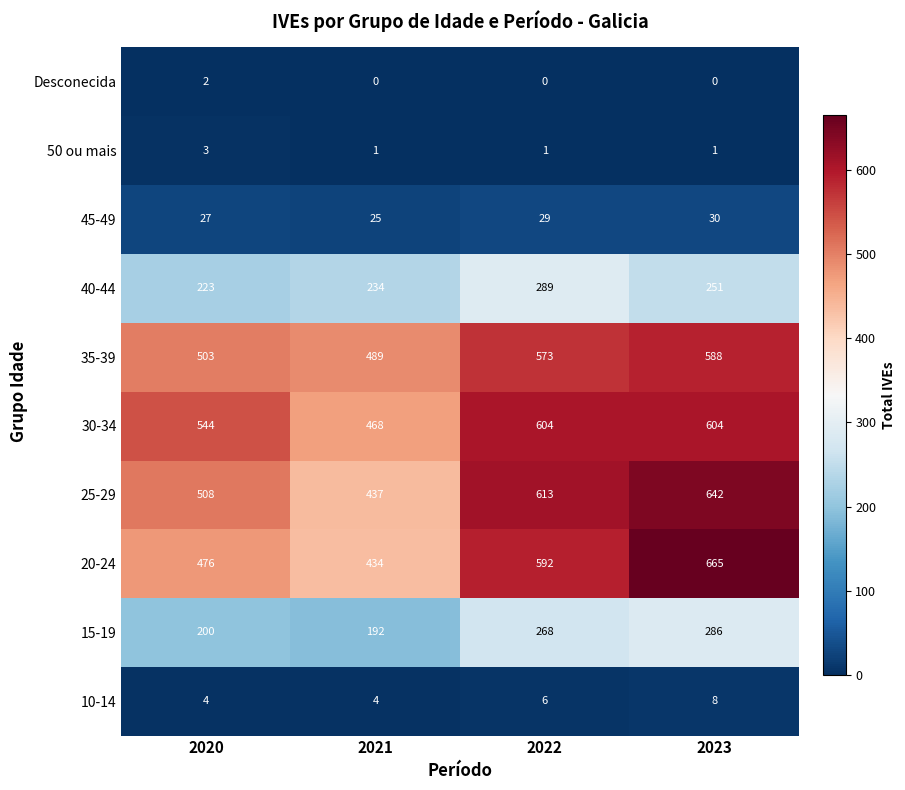

Which series has the widest spread of values?

20-24